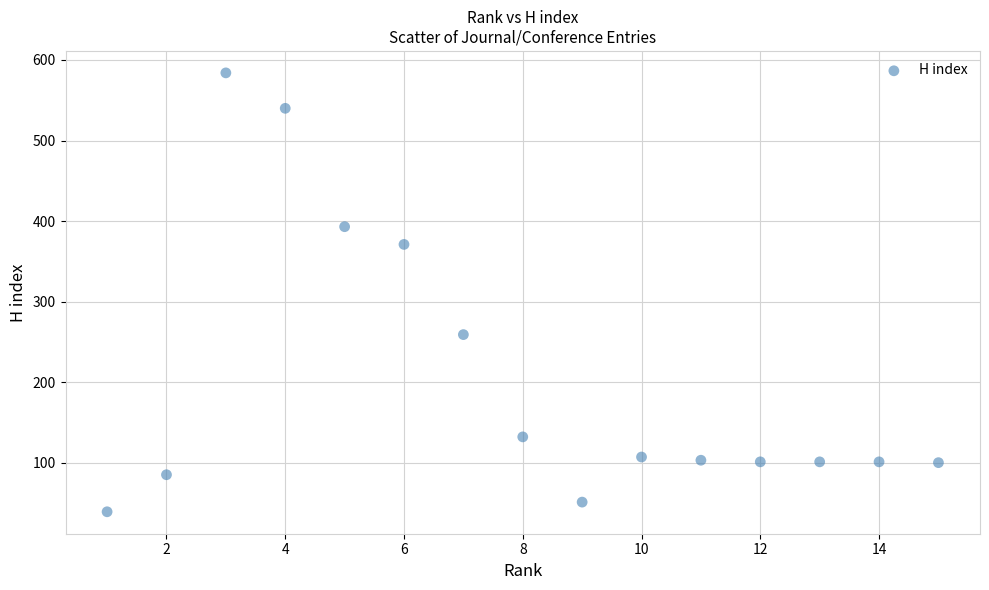

What Y value in the scatter plot is closest to 311?

259